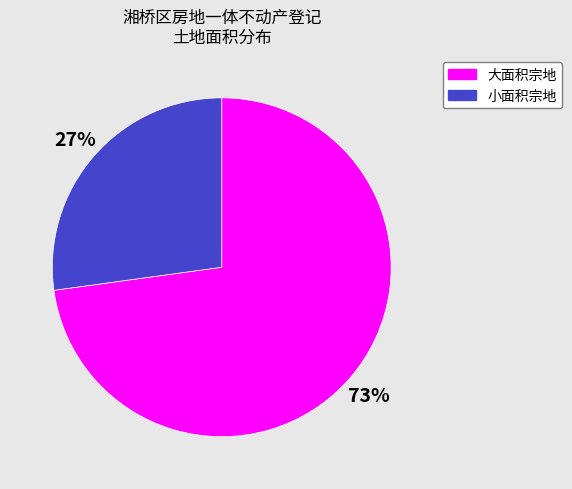

Do 小面积宗地 and 大面积宗地 together represent more than half of the pie?

Yes